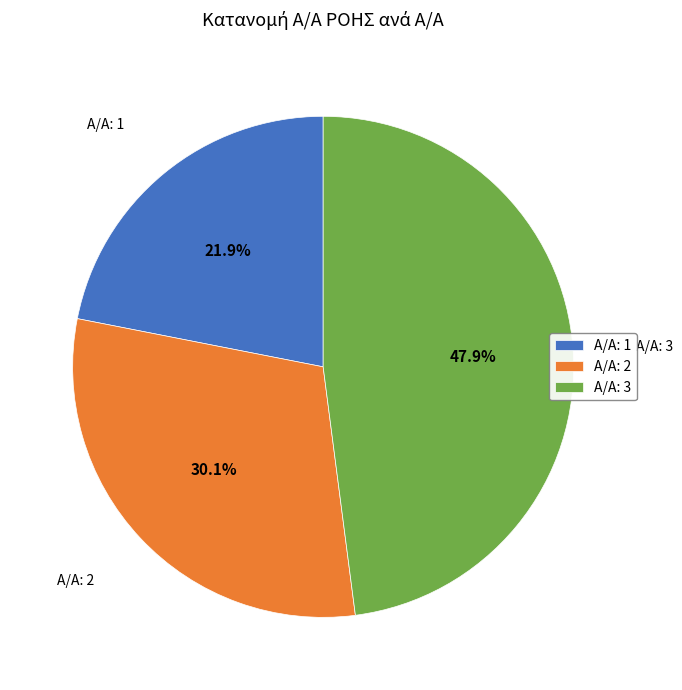

How many segments does this pie chart have?

3